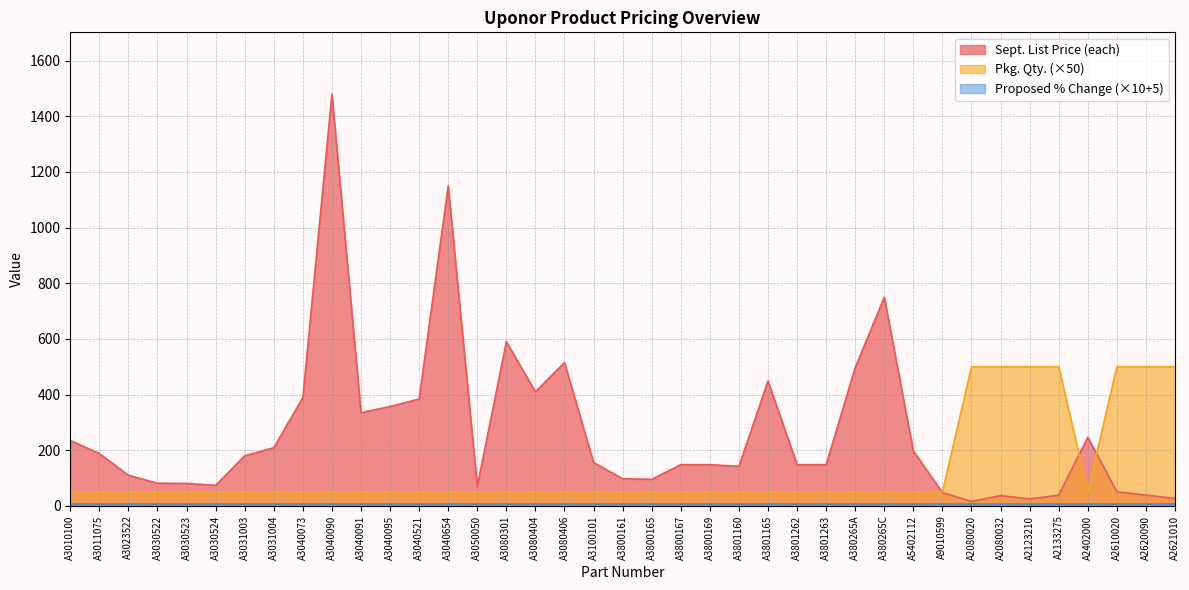

What is the sum of all Pkg. Qty. values?

5100.0